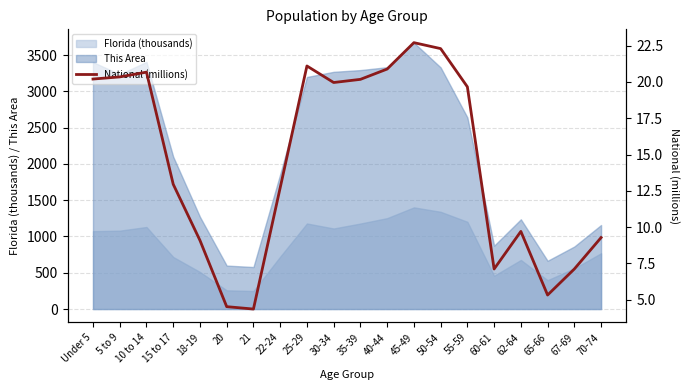

What is the difference between the second highest and second lowest values?

17.8